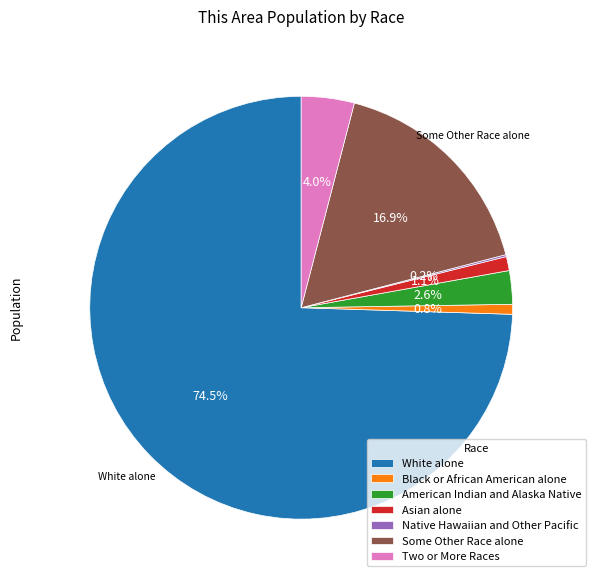

What is the largest slice in the pie chart?

White alone